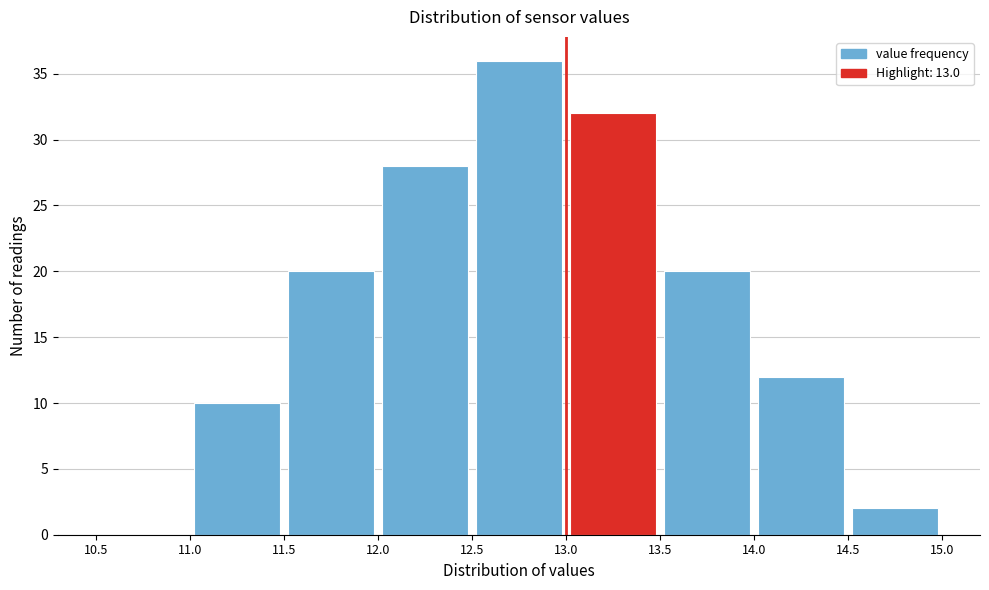

How tall is the bar that spans 13.0 to 13.5 on the x-axis? The values are not printed on the chart, so give them approximately, as read against the axis.

32